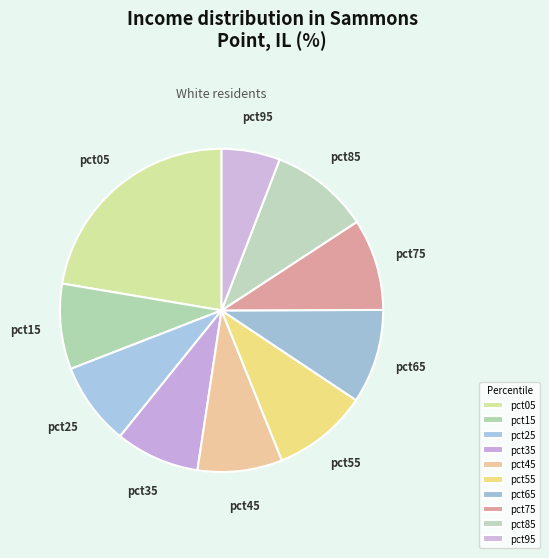

Between pct85 and pct25, which is larger?

pct85